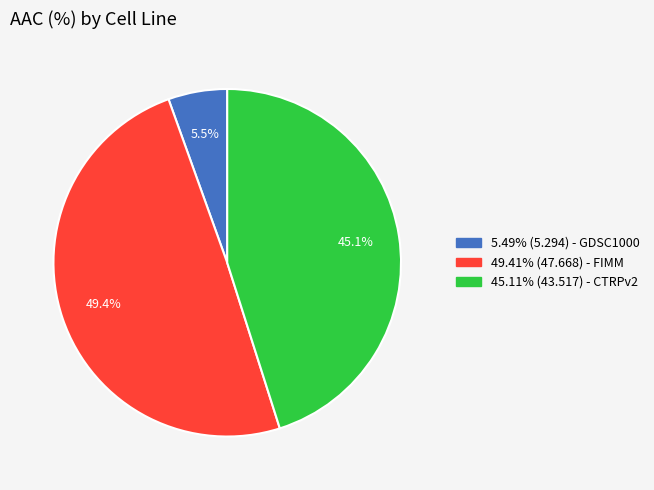

How many slices are in this pie chart?

3